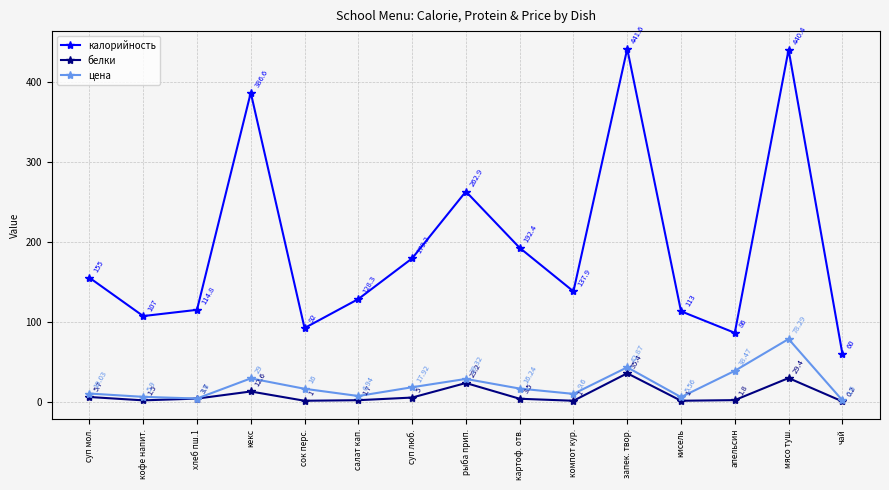

True or false: белки and цена intersect in this chart.

False